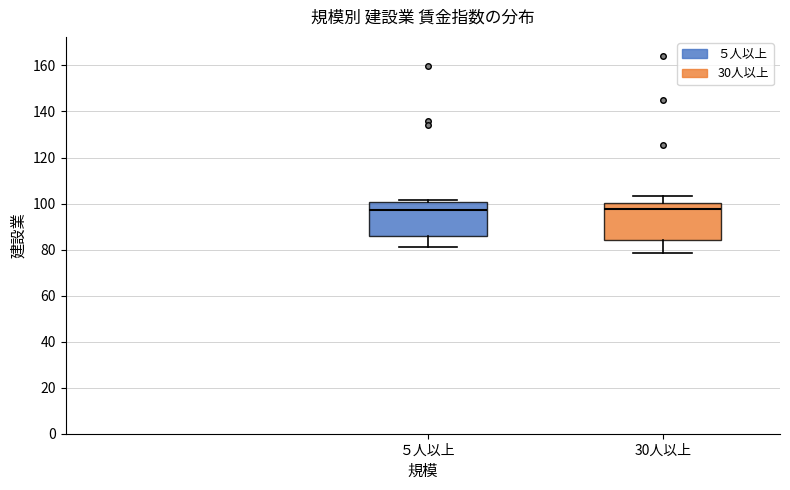

Where does the median line of the box for 30人以上 sit on the y-axis? The values are not printed on the chart, so give them approximately, as read against the axis.

98